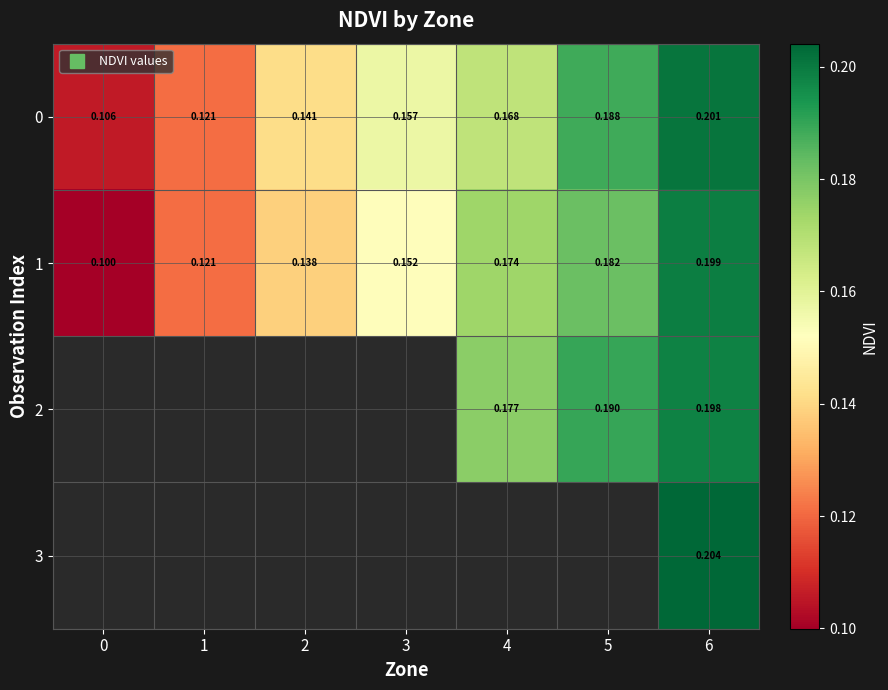

What is the sum of all 0 values?

1.1